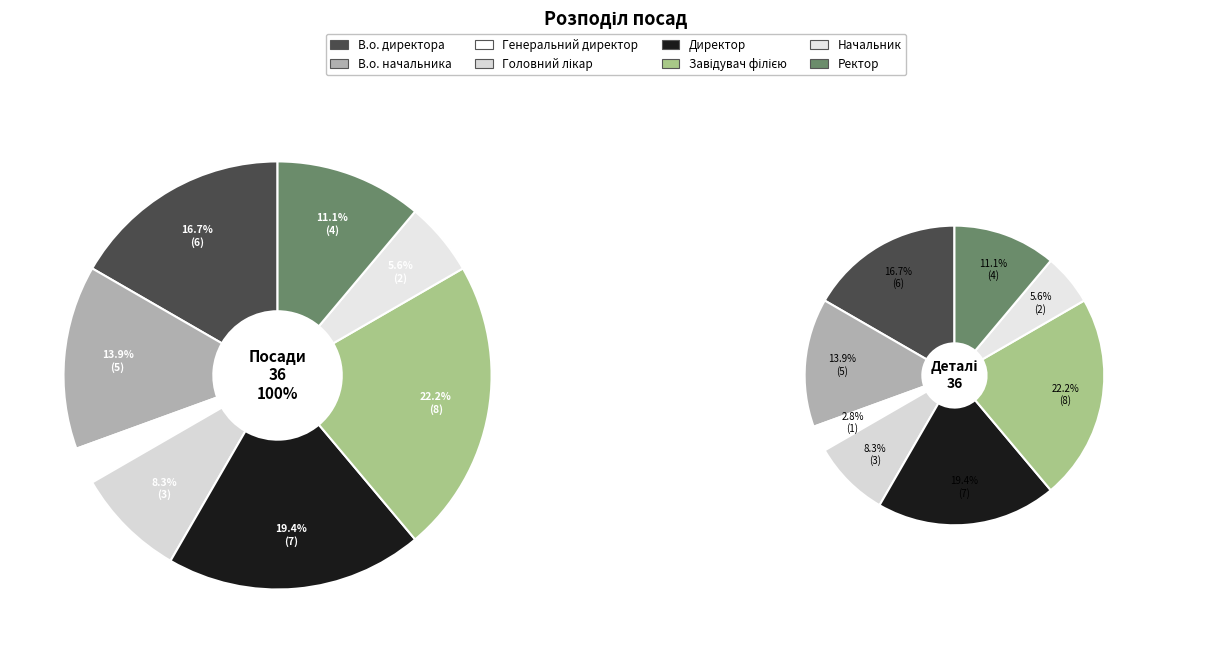

To the nearest percent, what percentage of the pie is Начальник?

6%